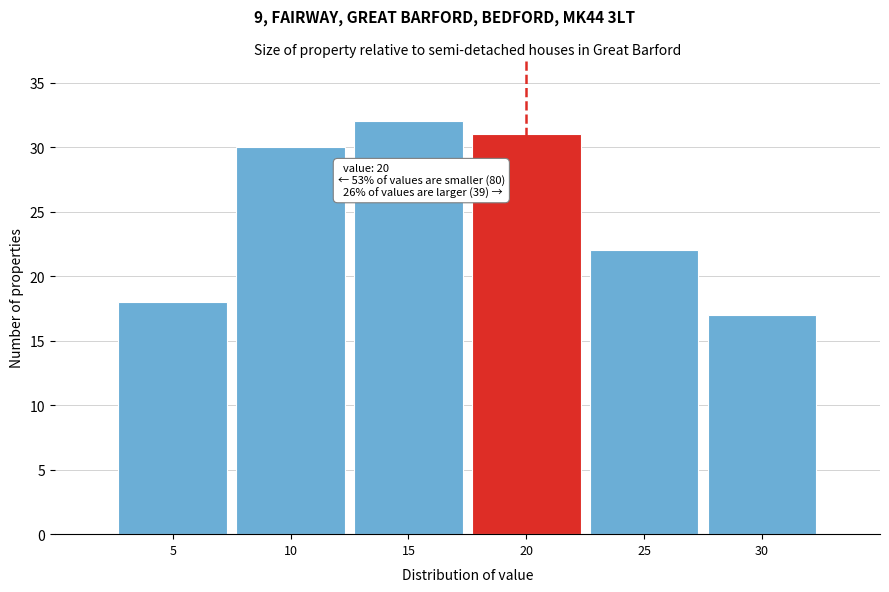

Which range on the x-axis has the tallest bar?

12.5 to 17.5